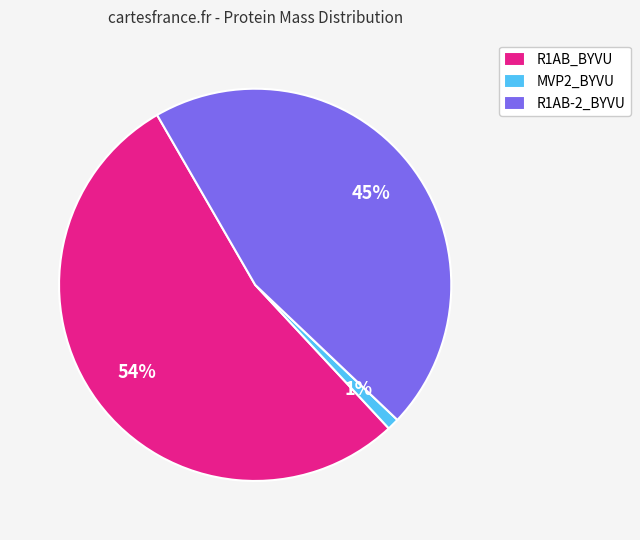

Is it true that R1AB-2_BYVU is 45% of the pie?

True